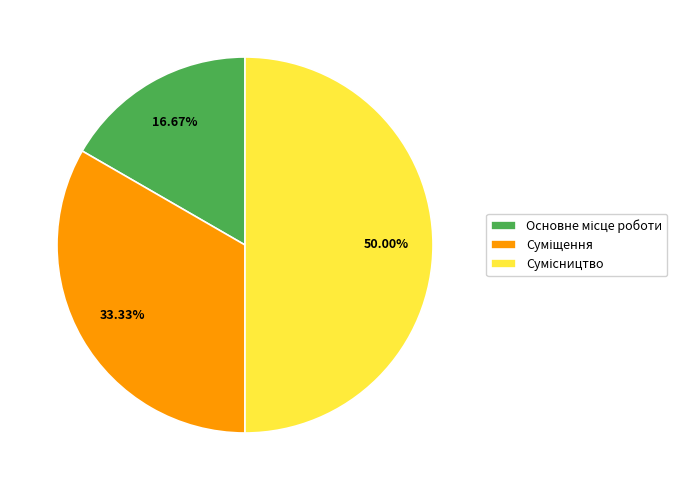

The Сумісництво slice represents 50% of the pie. True or false?

True